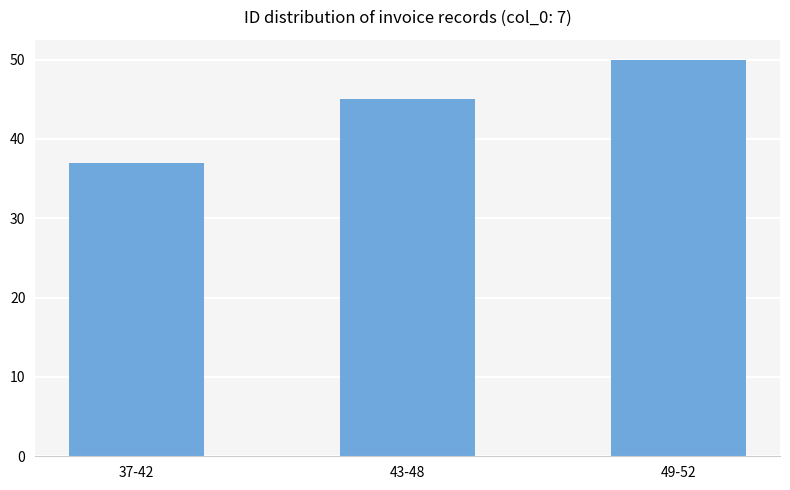

What is the difference between the maximum and minimum values?

13